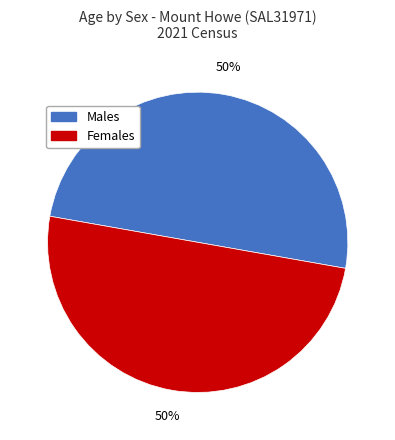

Count the number of slices in the pie.

2